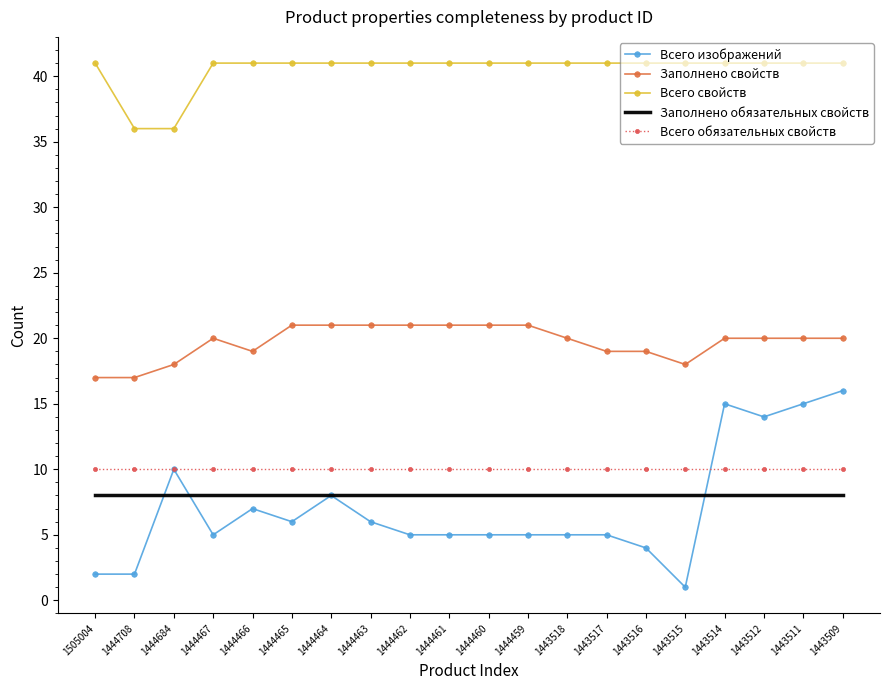

What is the greatest value displayed?

41